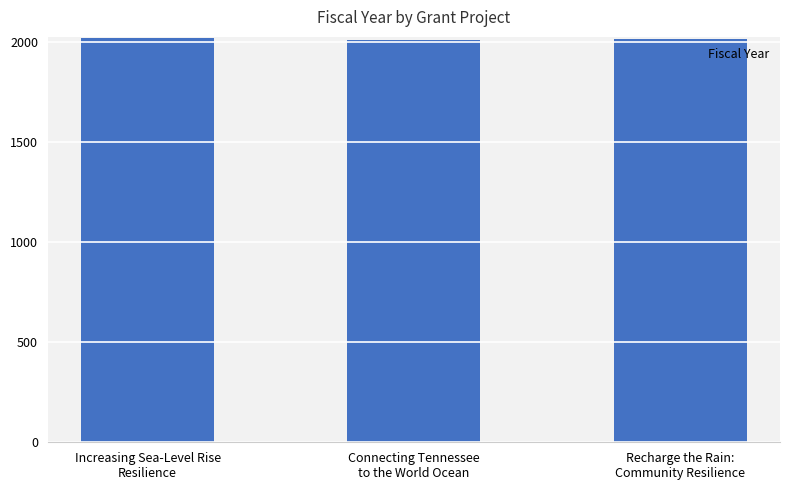

What is the change in value from Connecting Tennessee
to the World Ocean to Recharge the Rain:
Community Resilience?

+7